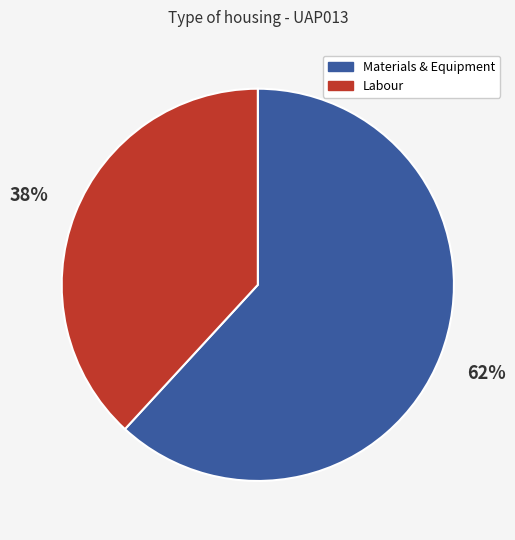

Does any single category account for the majority?

Yes